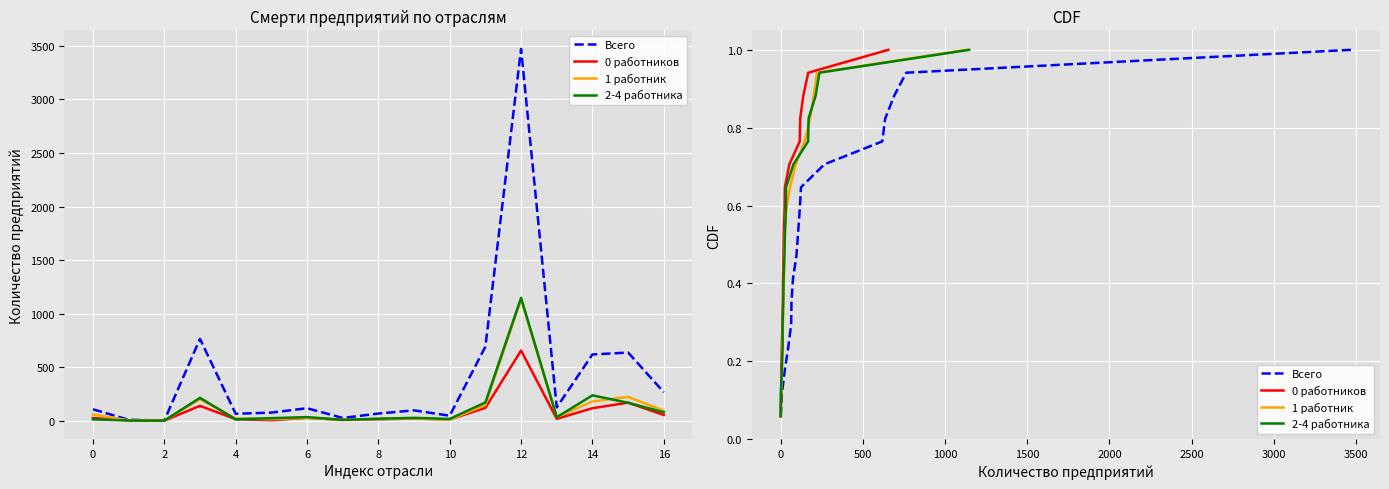

Does the chart display data point markers on the line(s)?

No